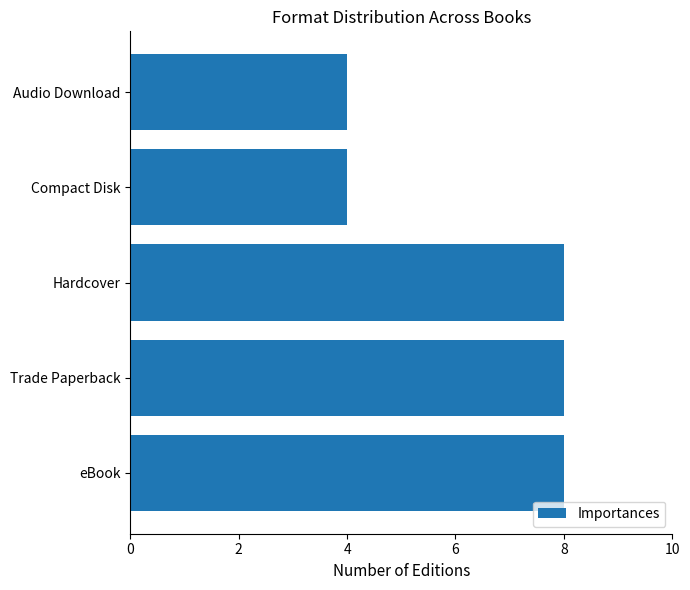

What is the average value?

6